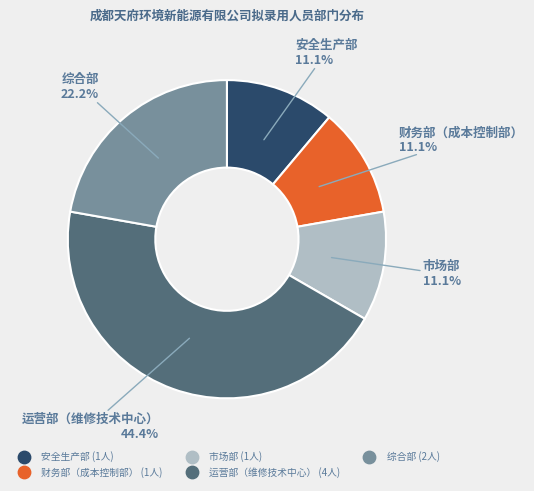

How many segments does this pie chart have?

5